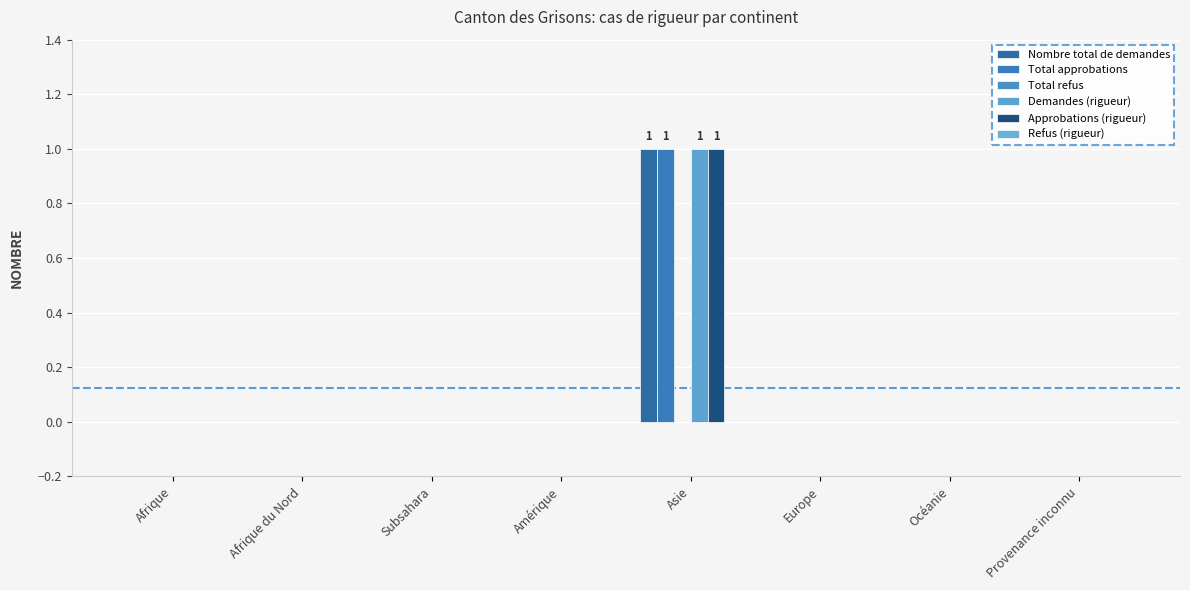

Count the number of data series in this chart.

4